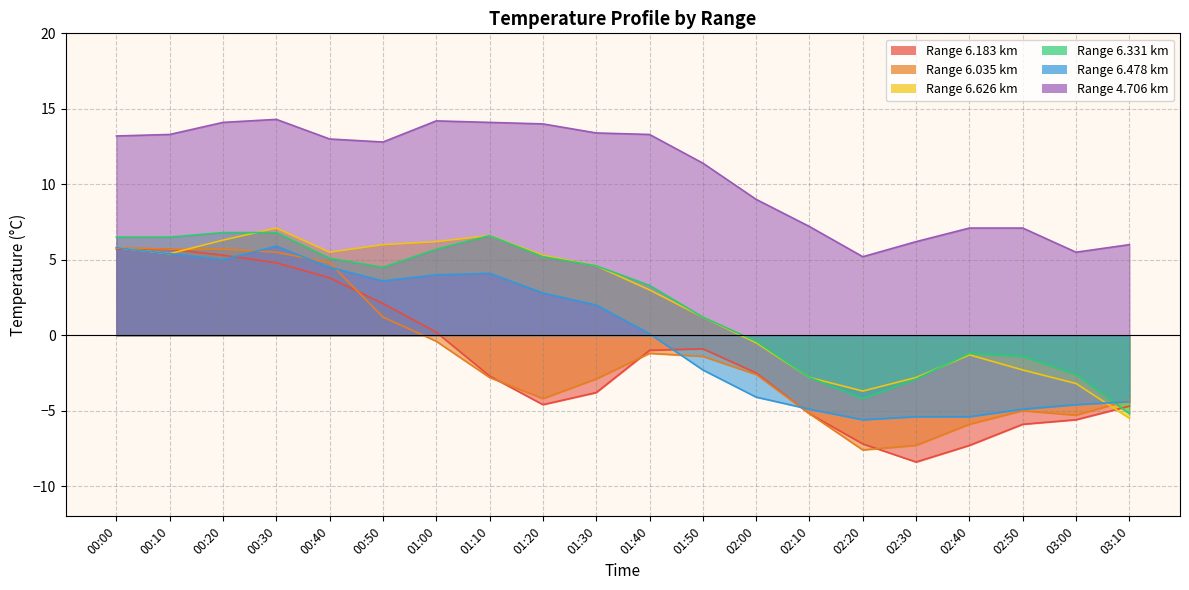

The value of 6.626 at 02:00 is -0.5. True or false?

True